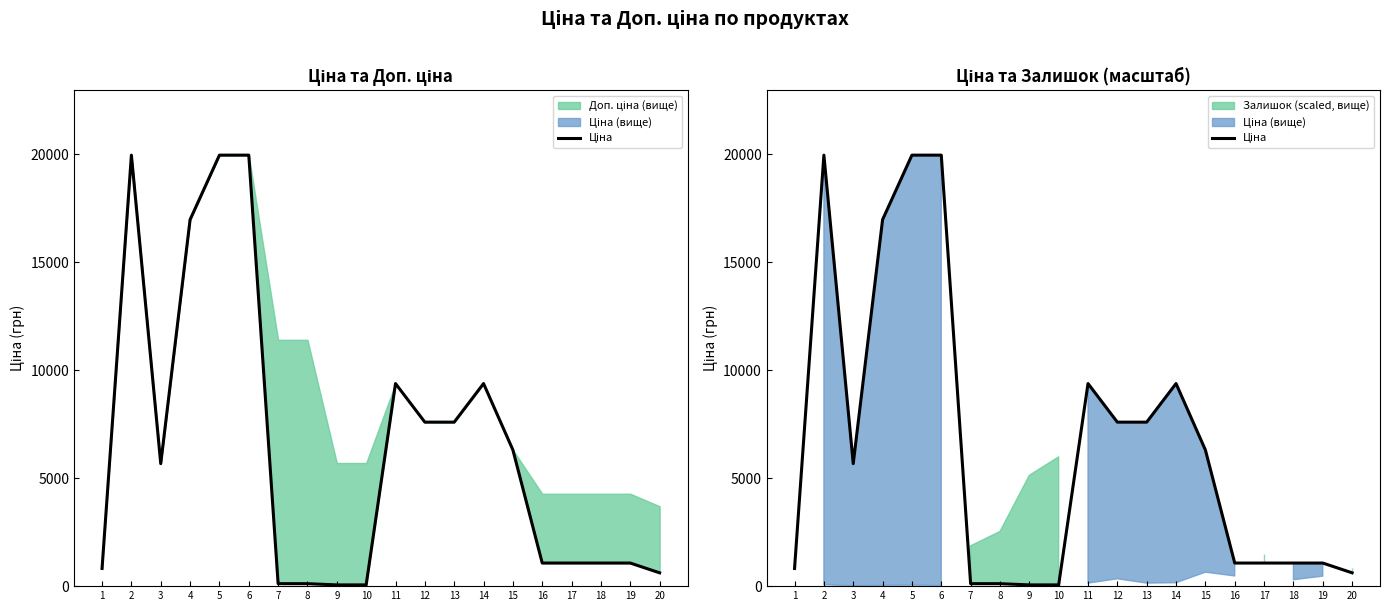

Count the number of categories in the chart.

20